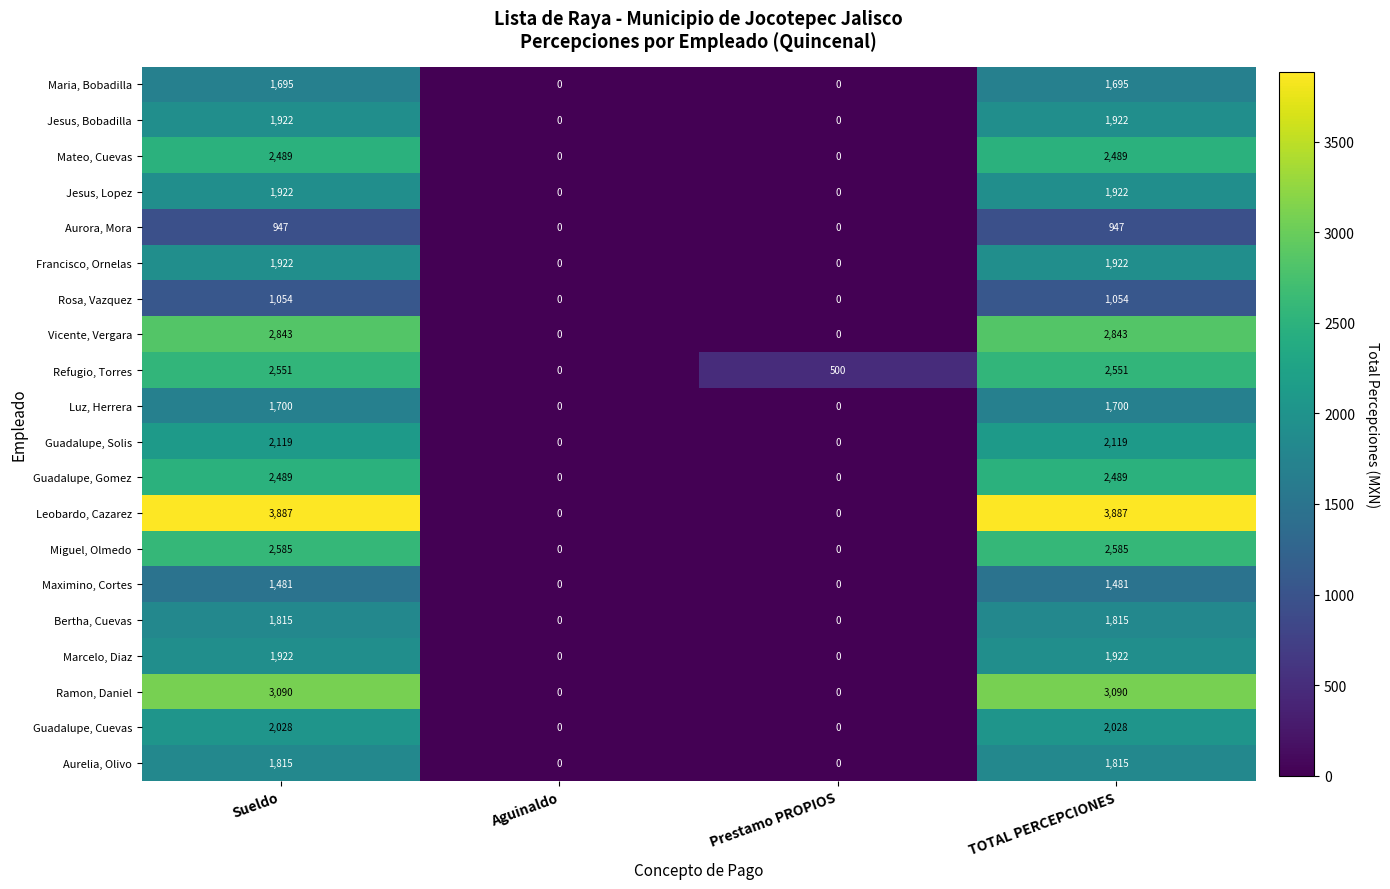

Between Sueldo and Aguinaldo, which series saw the biggest shift?

Leobardo, Cazarez